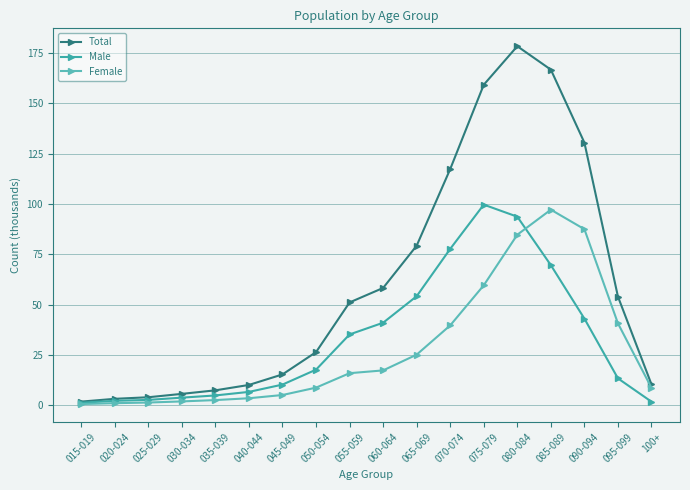

Where does the Male series first go above 17?

050-054